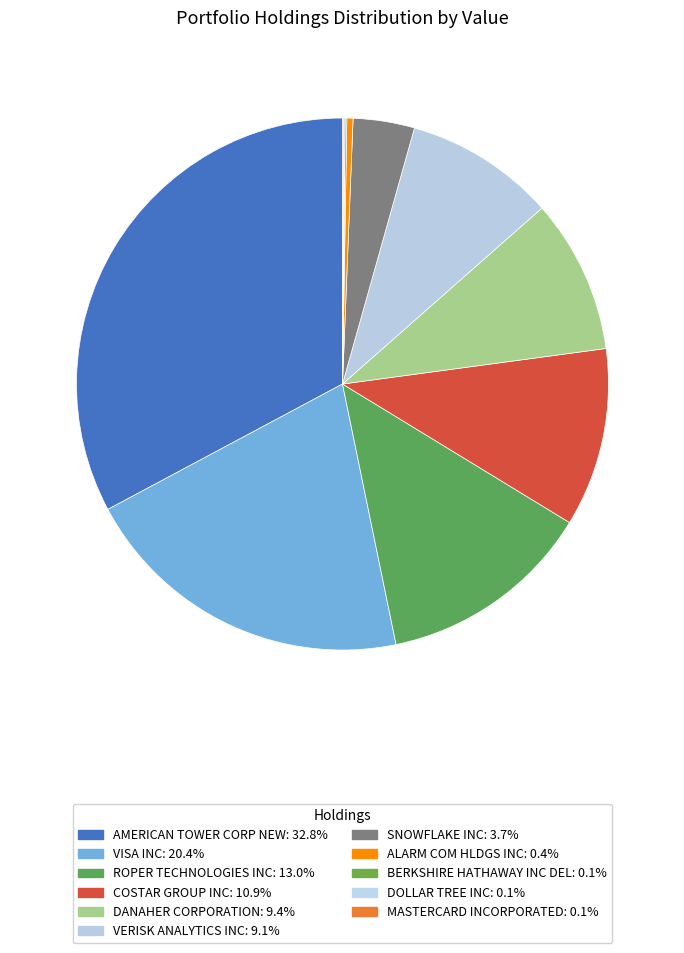

Rank the categories by value from lowest to highest.

MASTERCARD INCORPORATED, DOLLAR TREE INC, BERKSHIRE HATHAWAY INC DEL, ALARM COM HLDGS INC, SNOWFLAKE INC, VERISK ANALYTICS INC, DANAHER CORPORATION, COSTAR GROUP INC, ROPER TECHNOLOGIES INC, VISA INC, AMERICAN TOWER CORP NEW